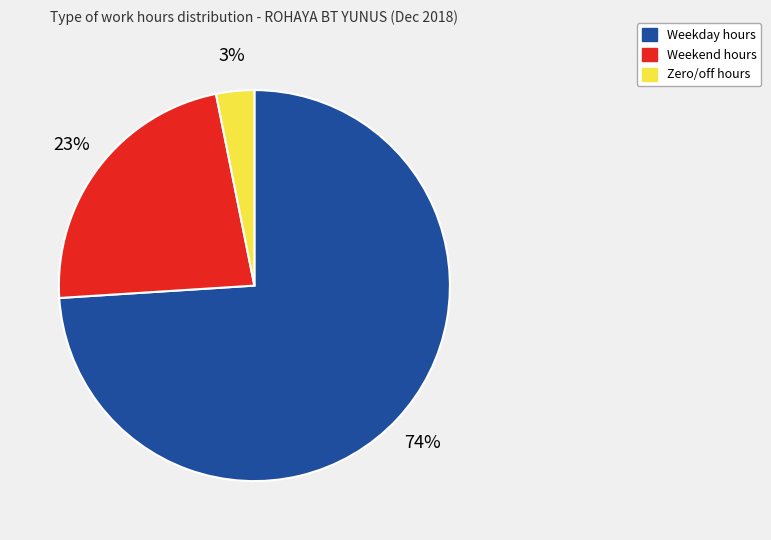

Is there a majority slice in this chart?

Yes